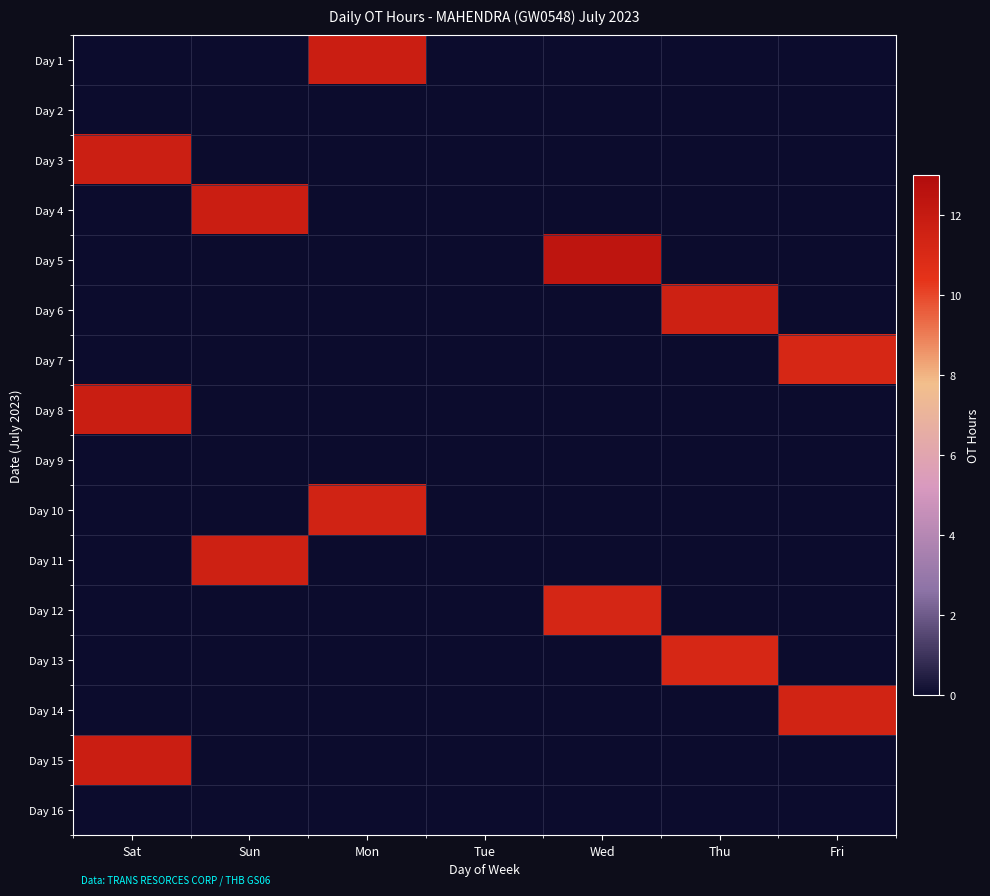

Which series has the largest range (max minus min)?

Day 5